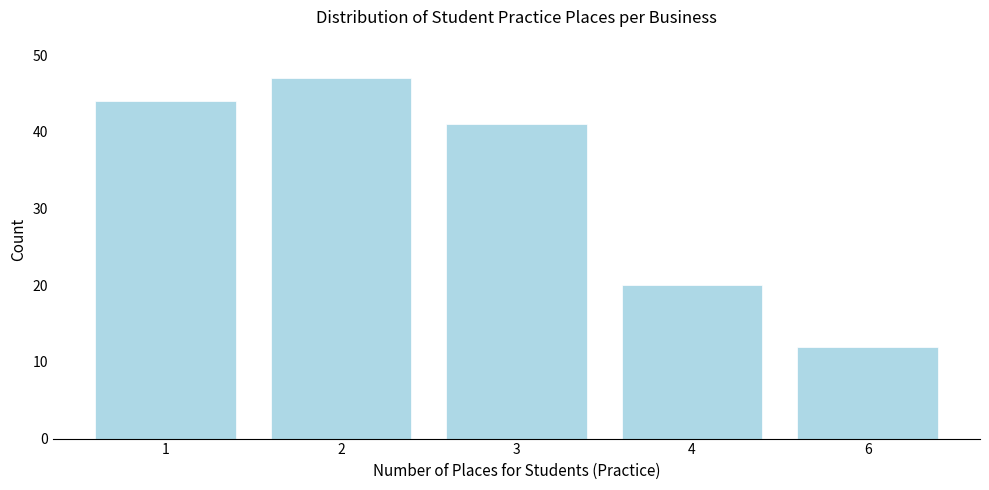

Reading left to right, what are all the values shown in this chart?

1=44	2=47	3=41	4=20	6=12